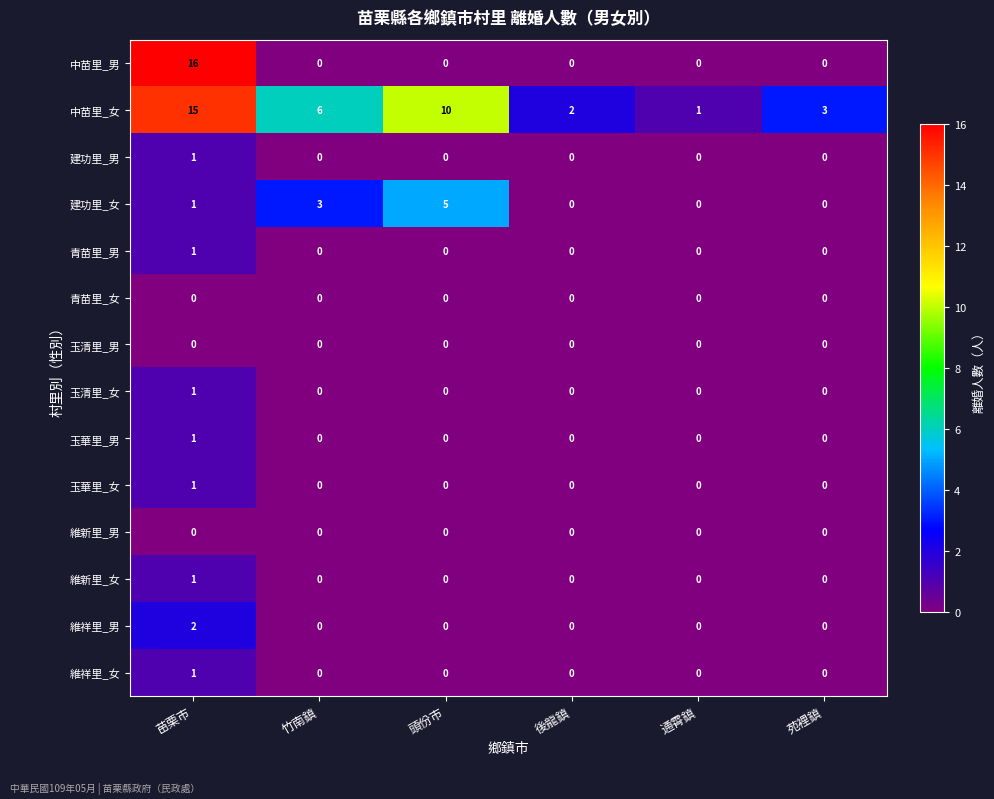

What is the difference between the maximum and minimum values in the 建功里_女 series?

5